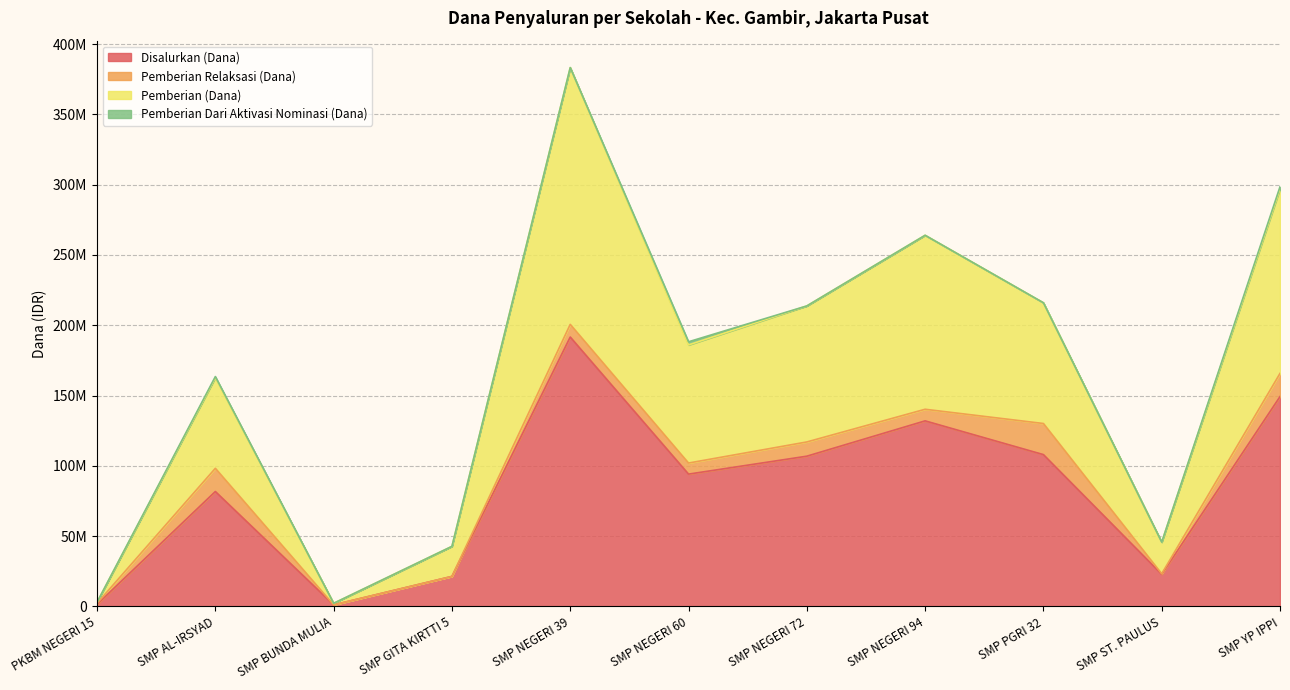

What position from the left is SMP NEGERI 60?

6